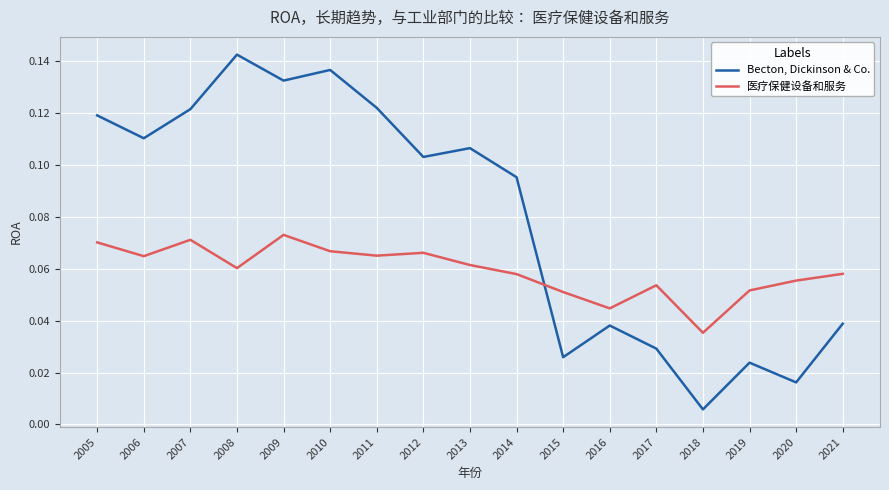

How many lines are shown in the chart?

2